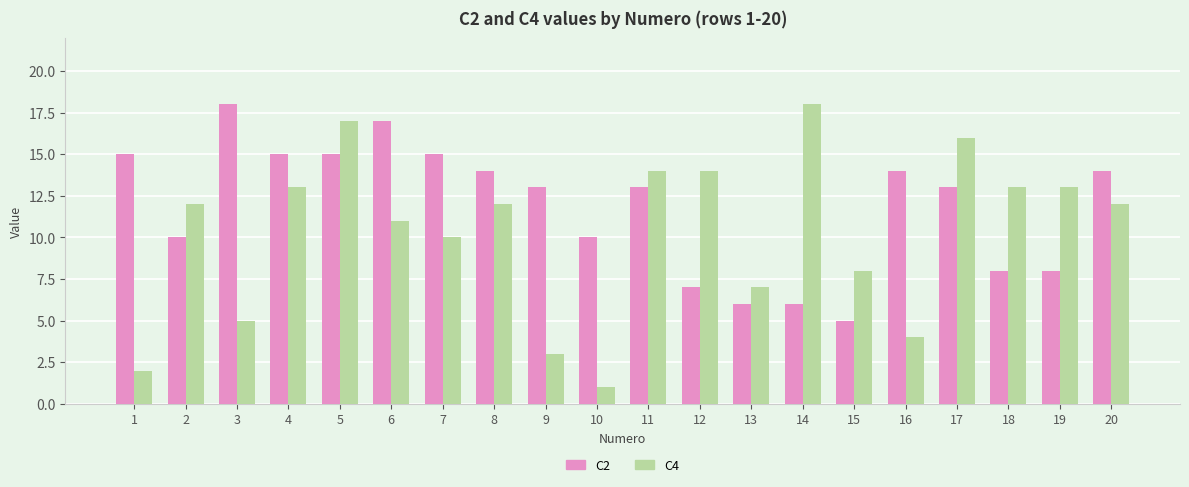

What is the value of the C4 bar at the 4th from the left?

13